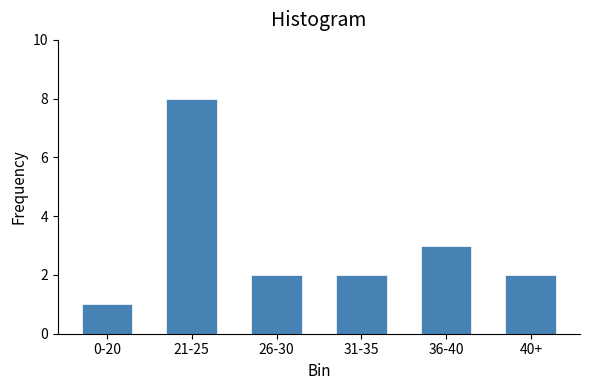

Reading left to right, what are all the values shown in this chart?

0-20=1	21-25=8	26-30=2	31-35=2	36-40=3	40+=2